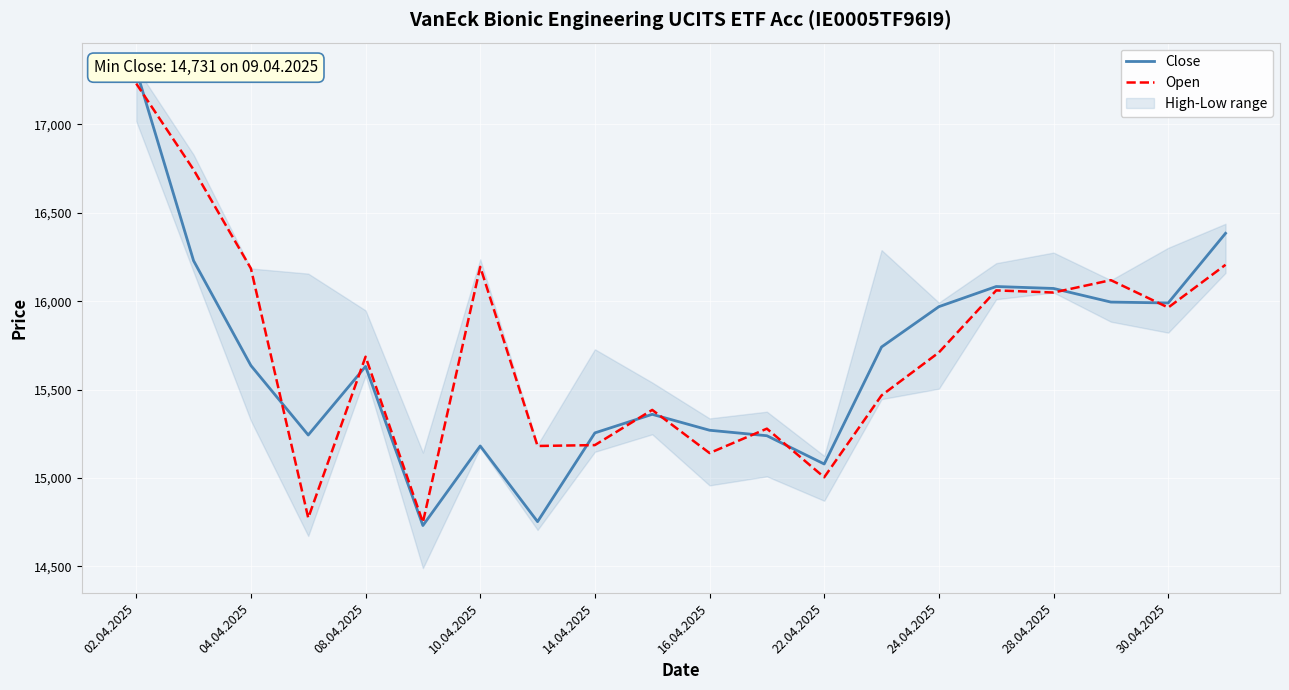

Where does the Close series first go above 15636?

02.04.2025